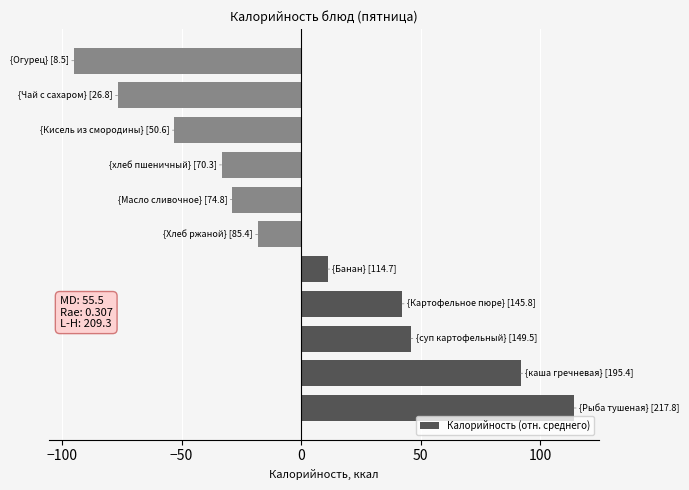

Reading top to bottom, extract all data points from this chart.

-95.1	-76.8	-53.0	-33.3	-28.8	-18.2	11.1	42.2	45.9	91.8	114.2